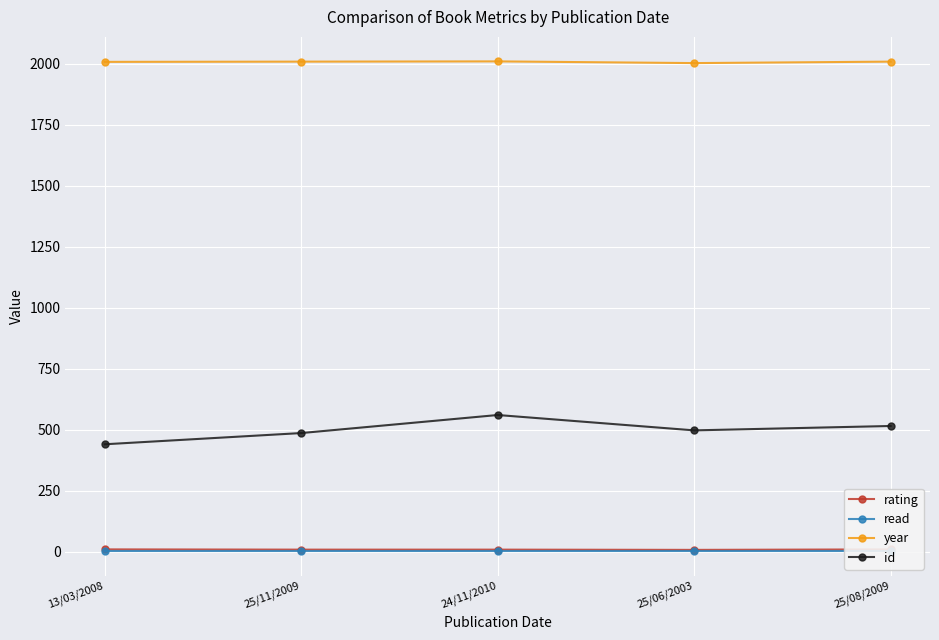

How many values in the rating series are below 8?

1